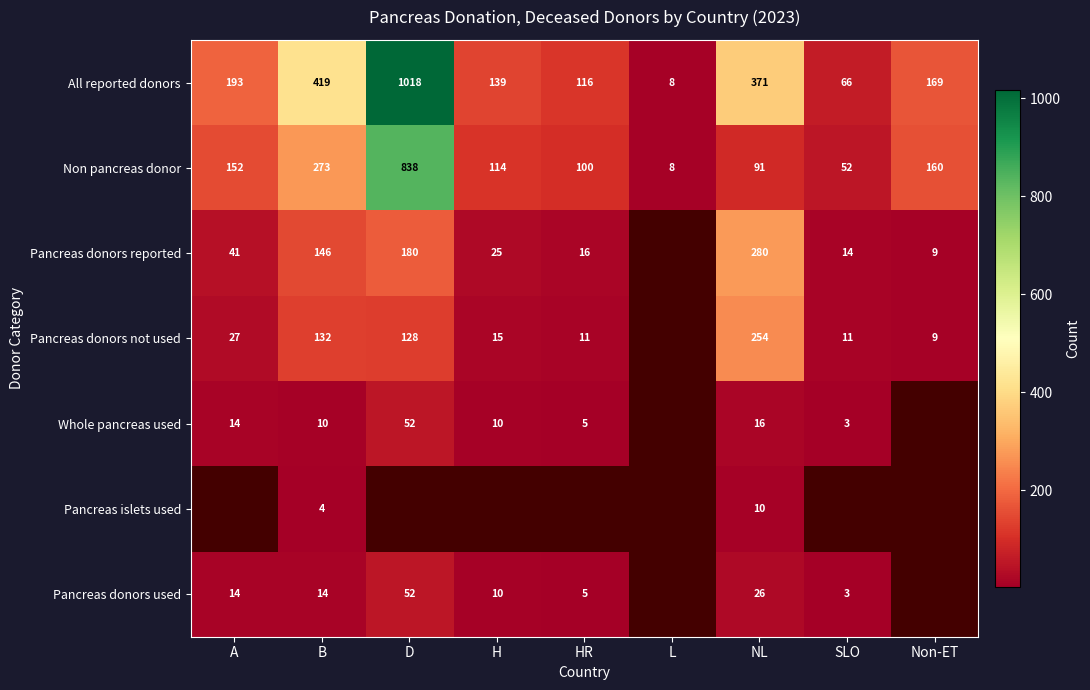

What is the average value of the Non pancreas donor series?

199